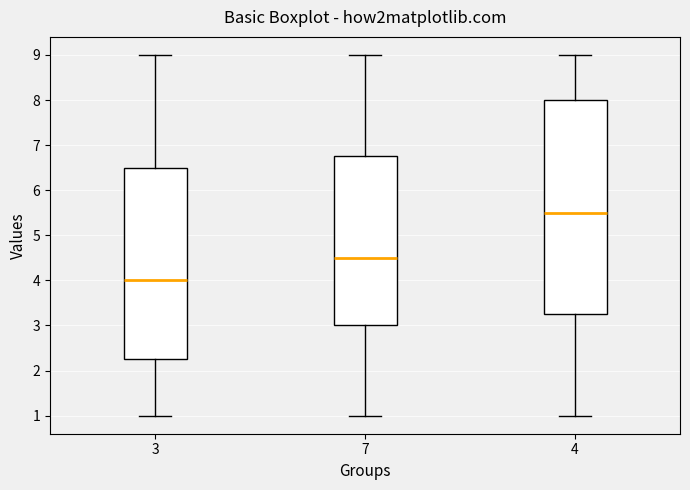

Reading left to right, read every box against the y-axis: the position of its median line, the range the box covers, and the ends of its whiskers. The values are not printed on the chart, so give them approximately, as read against the axis.

3: median 4.0, box 2.3 to 6.5, whiskers 1.0 to 9.0
7: median 4.5, box 3.0 to 6.8, whiskers 1.0 to 9.0
4: median 5.5, box 3.3 to 8.0, whiskers 1.0 to 9.0